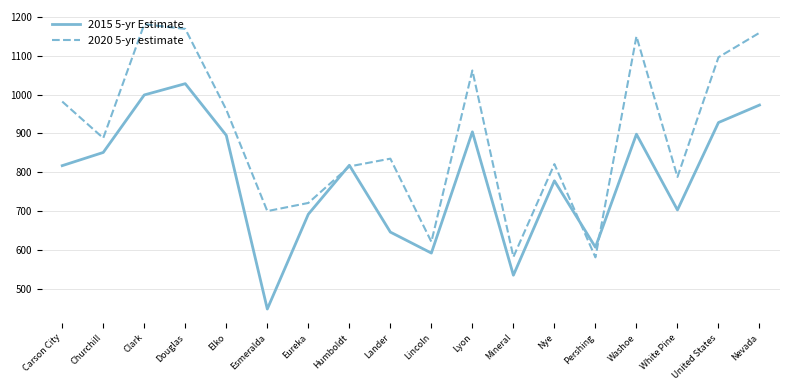

What is the difference between the highest and lowest values at United States?

168